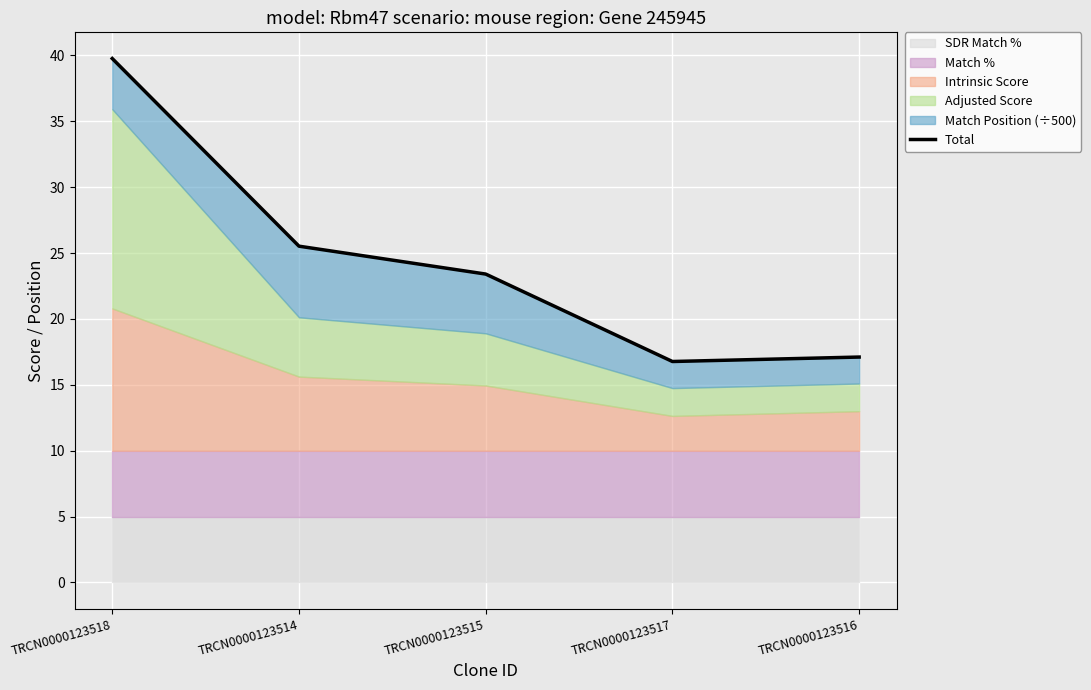

What is the change in value from TRCN0000123518 to TRCN0000123514?

-14.2